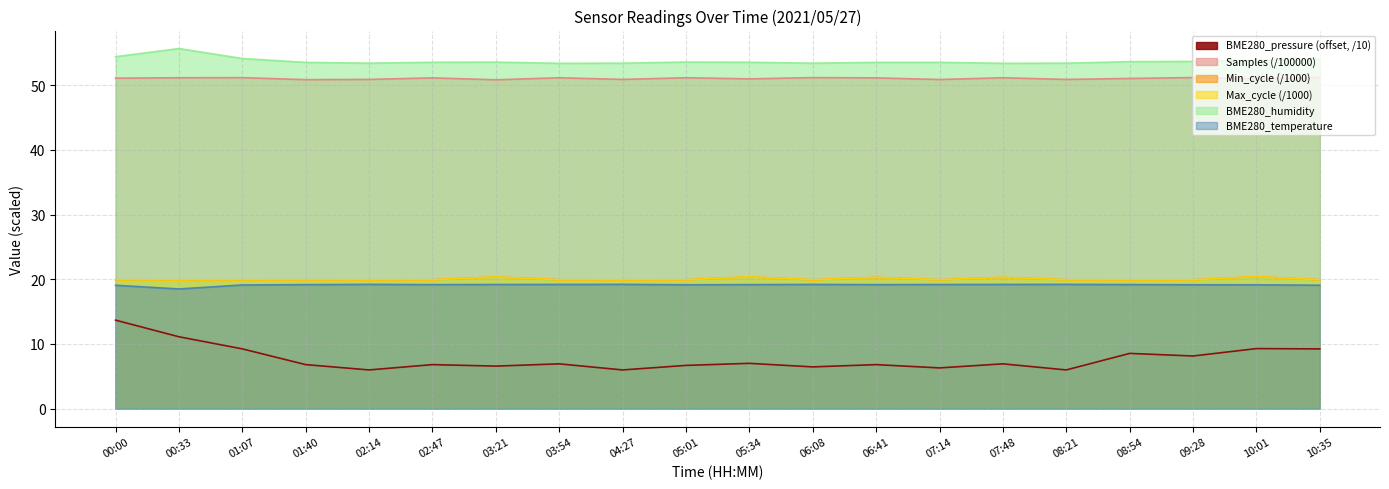

True or false: Max_cycle and BME280_pressure intersect in this chart.

False